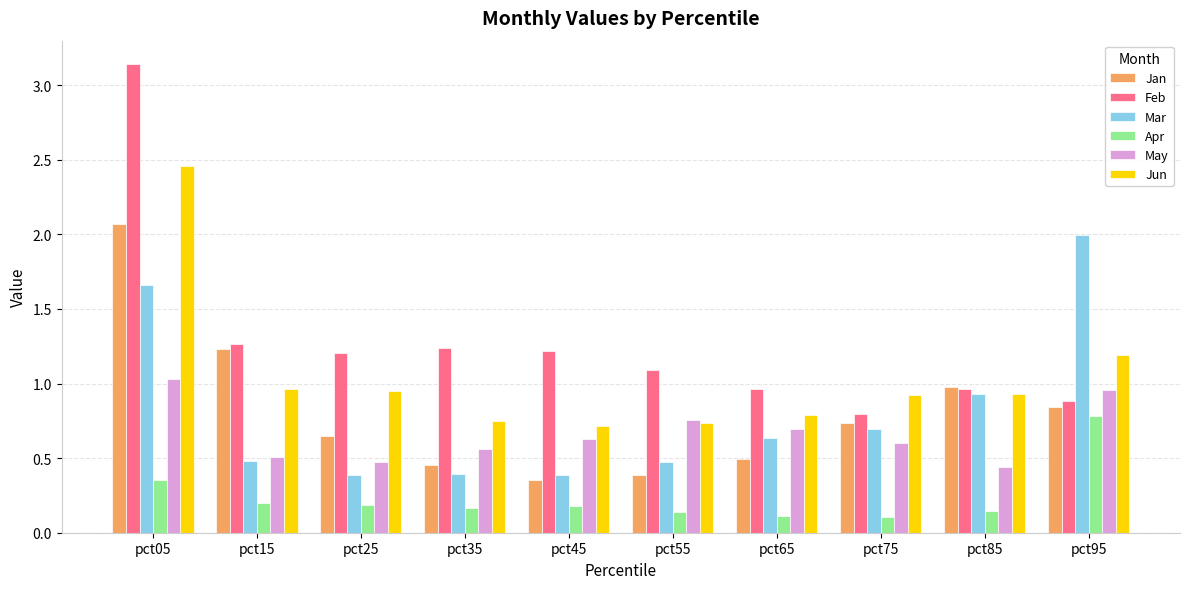

Which series has the largest total across all categories?

Feb